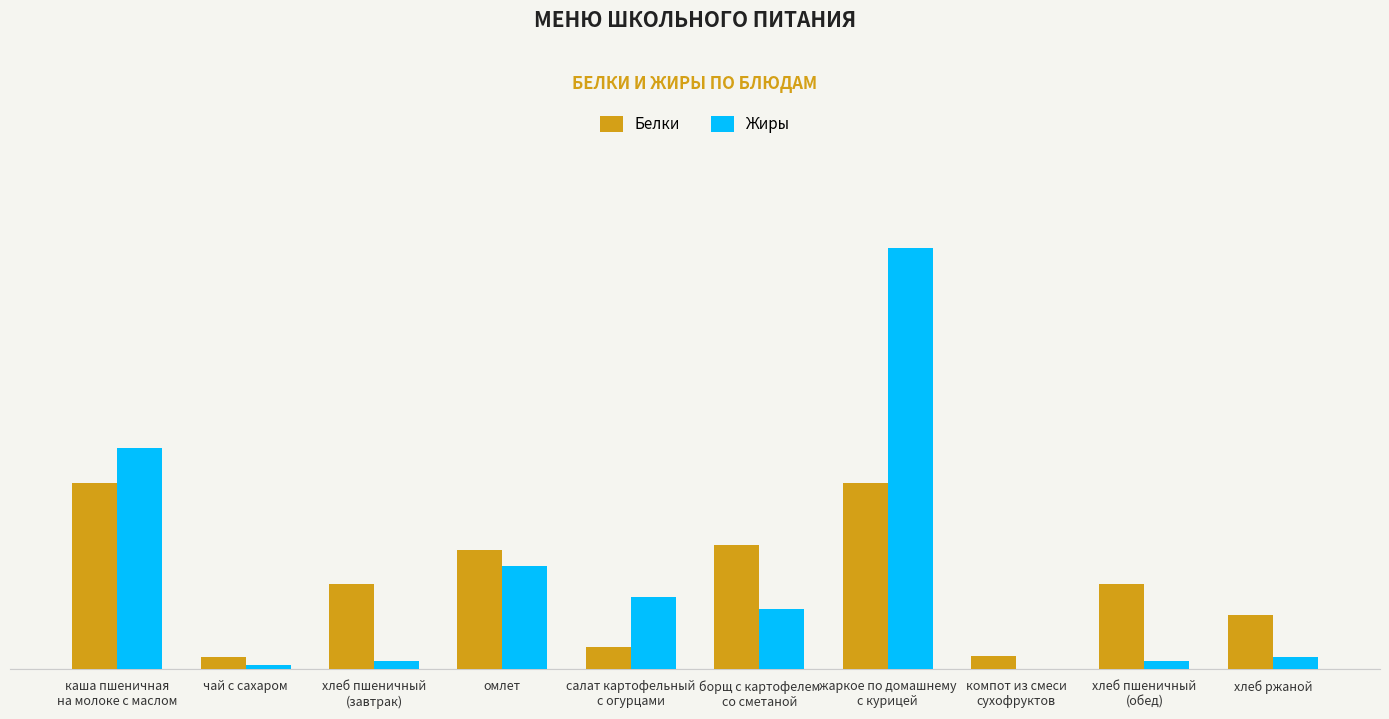

What are all the series names shown in the legend?

Белки, Жиры